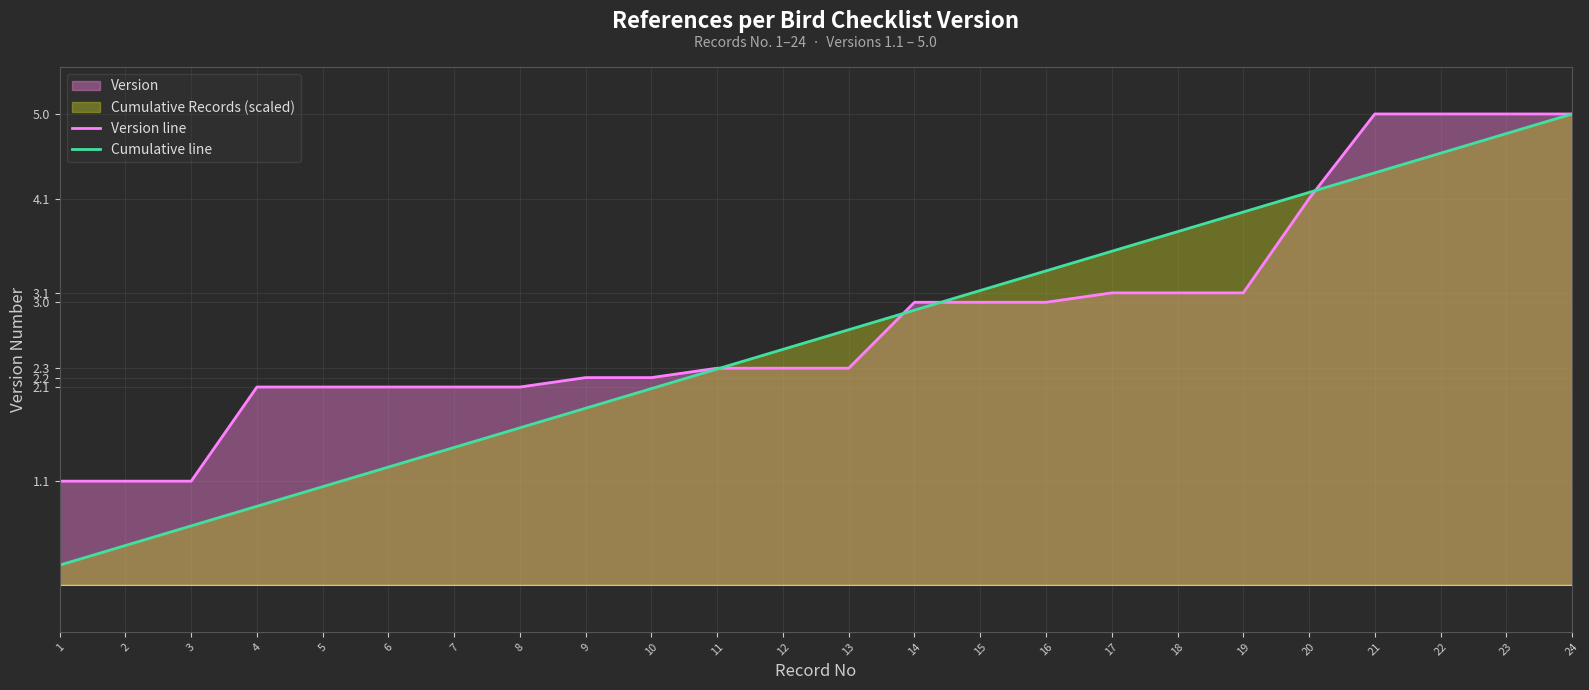

What is the difference between the maximum and second lowest values in the Cumulative line series?

4.6